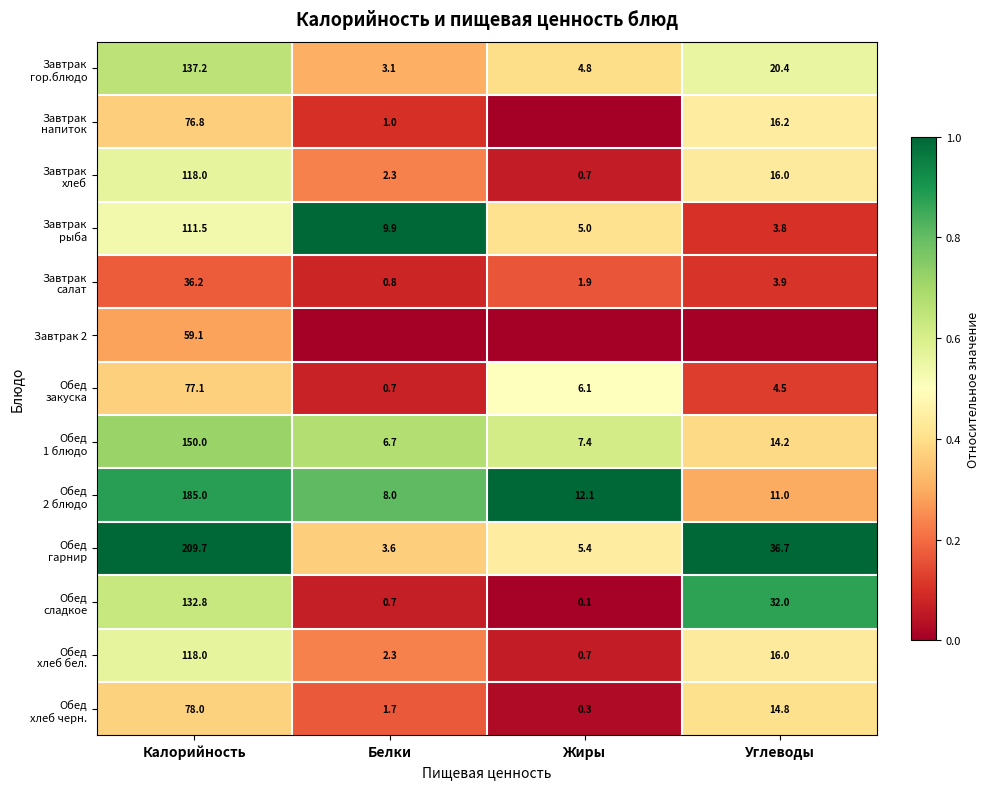

Is it true that Завтрак 2 equals 25.3 at Калорийность?

False